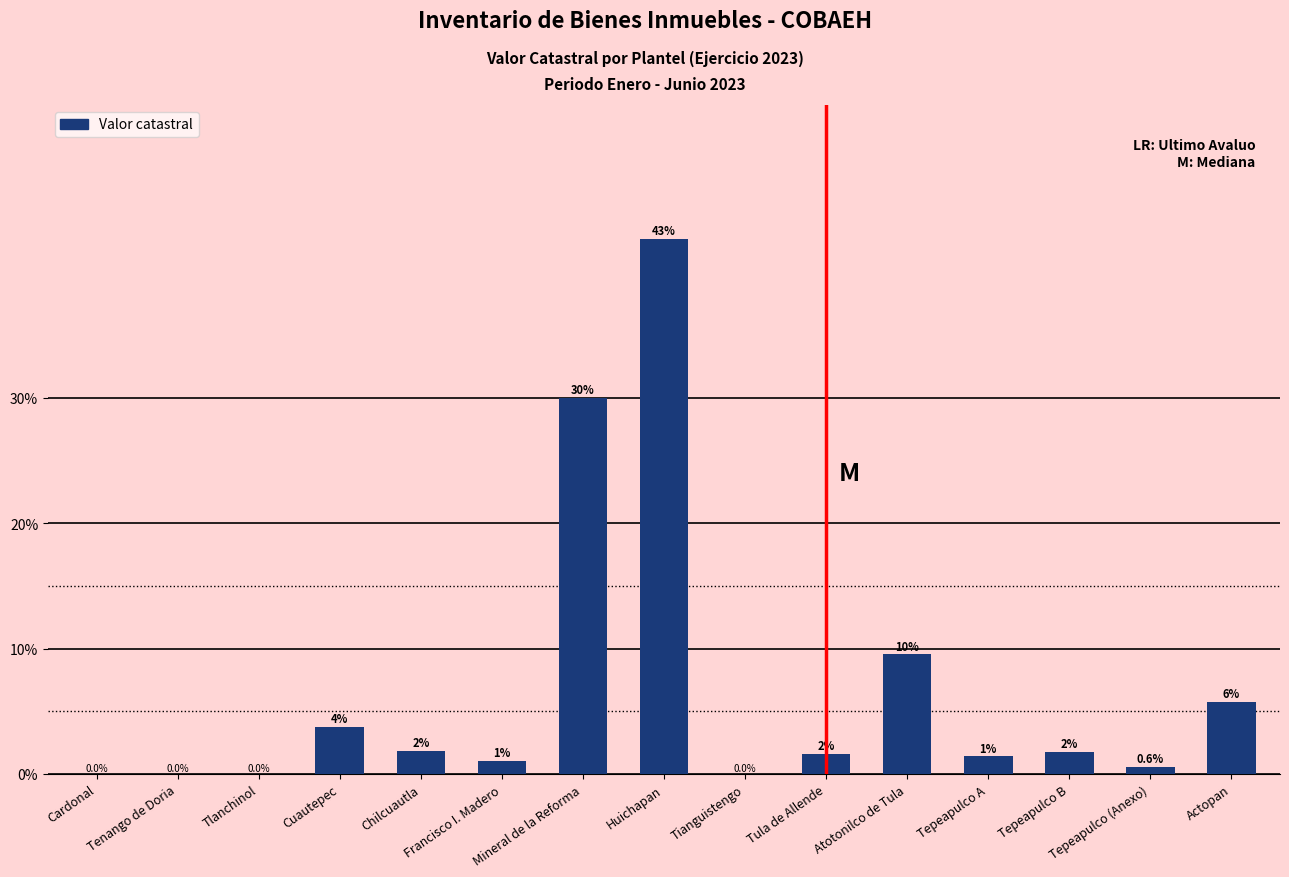

Are the bars horizontal?

No